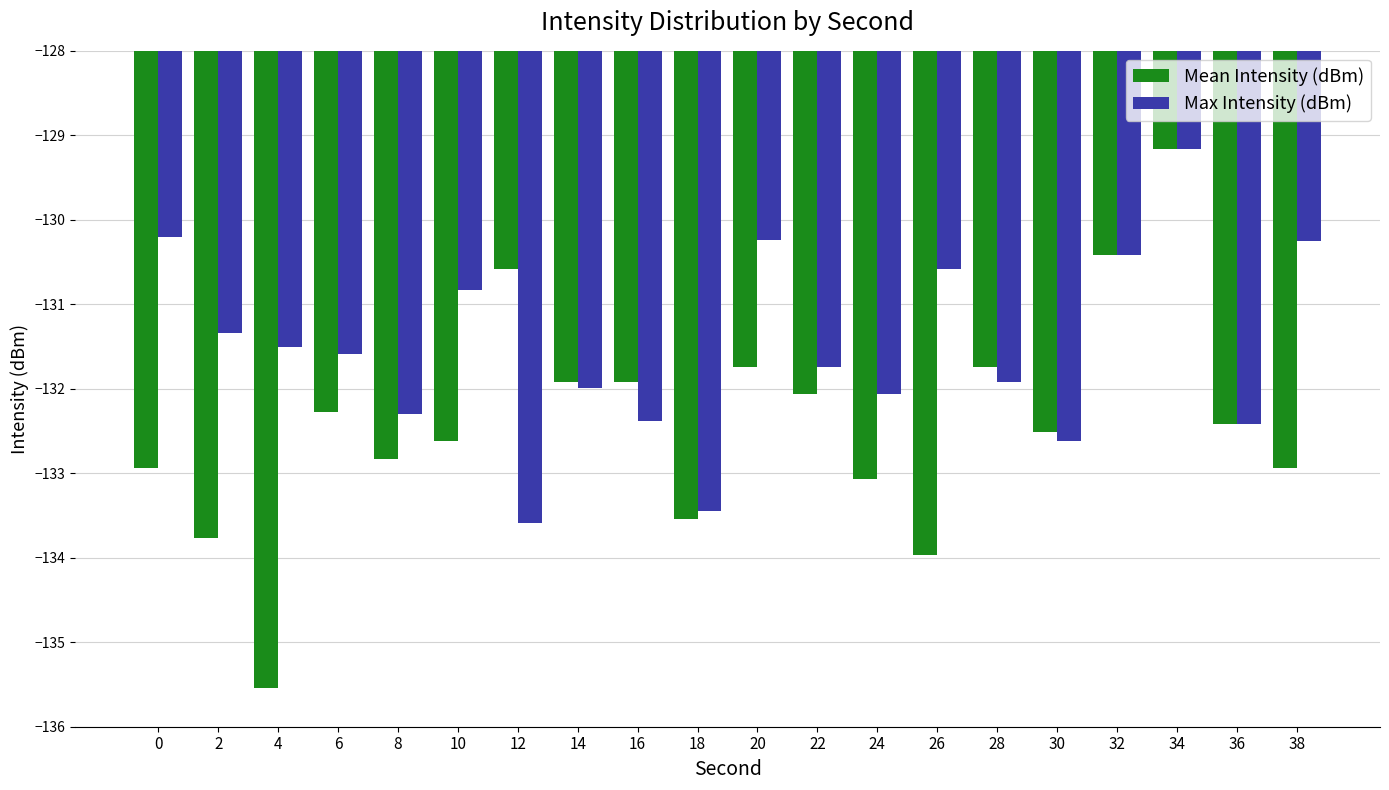

Rank the series at 22 from highest to lowest value.

Max Intensity (dBm), Mean Intensity (dBm)